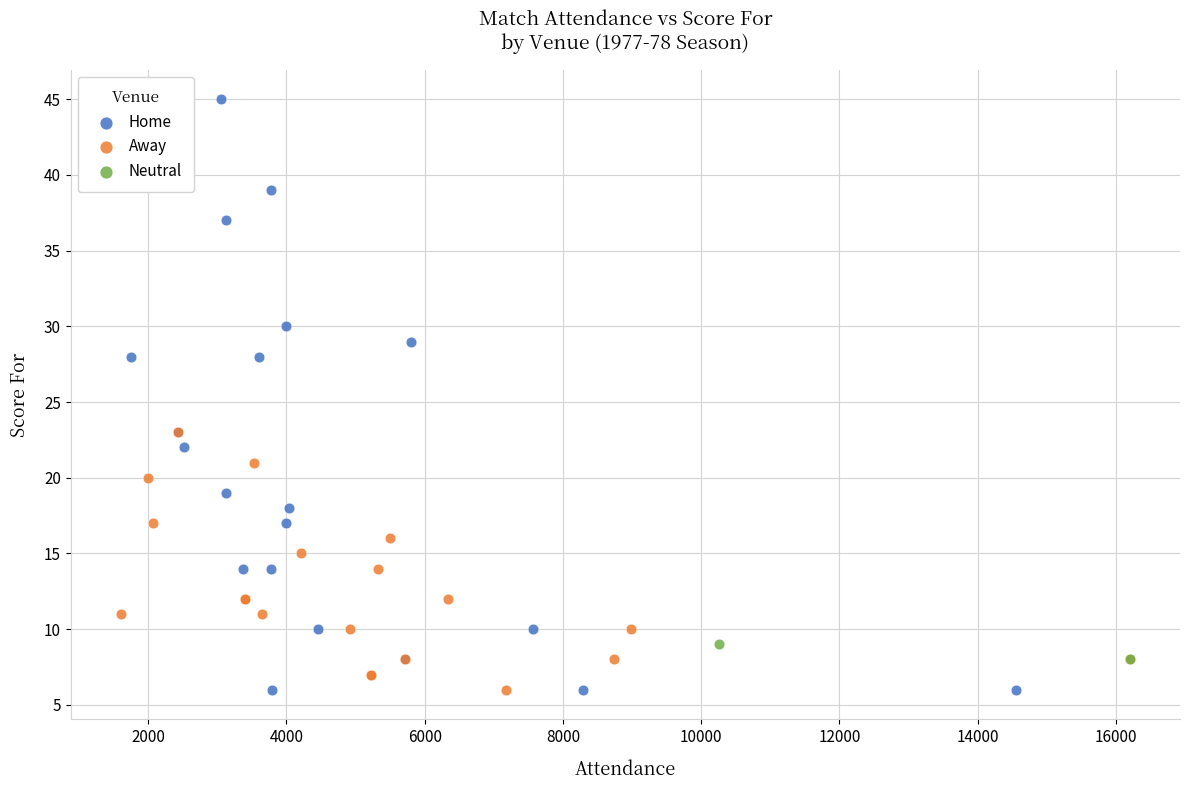

Which series contains the highest Y value?

Home